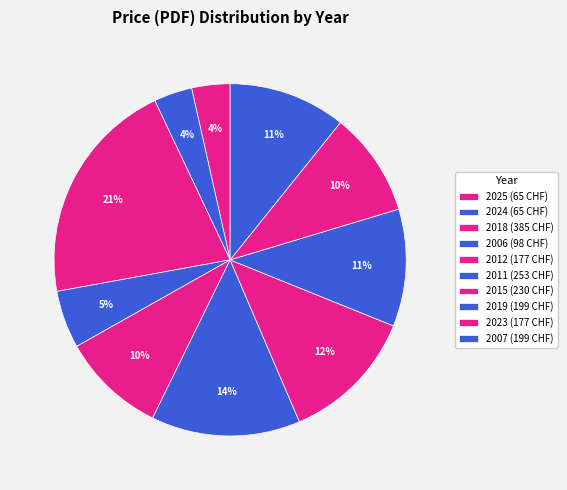

How many segments does this pie chart have?

10